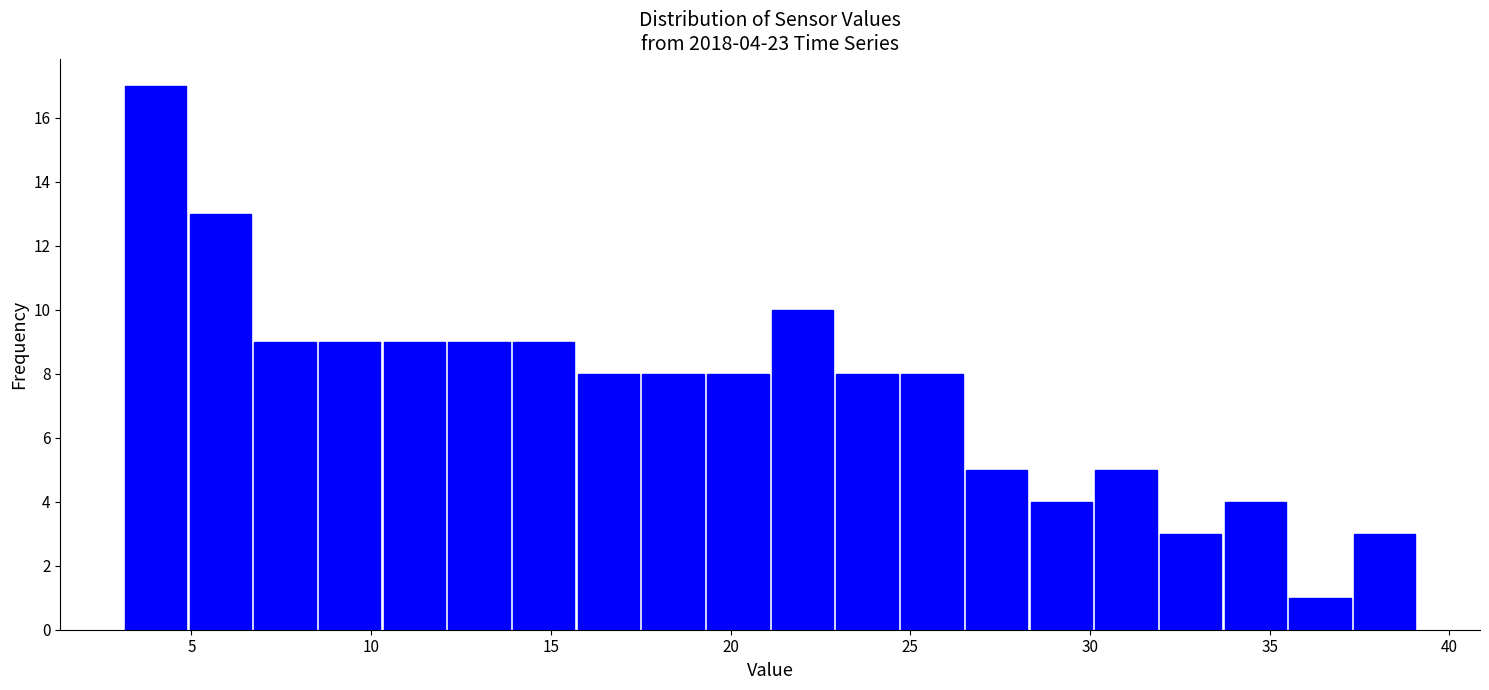

Read against the x-axis, roughly where is the centre of the tallest bar?

4.0